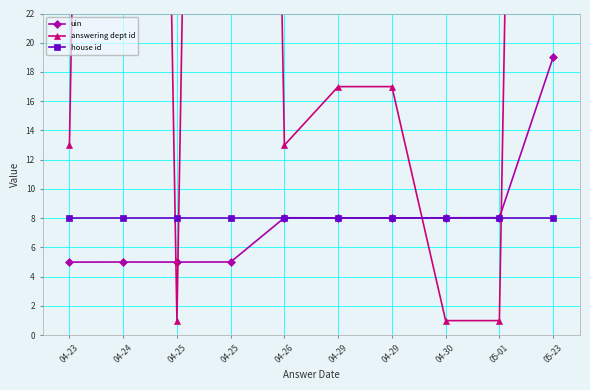

What are all the series names shown in the legend?

uin, answering dept id, house id